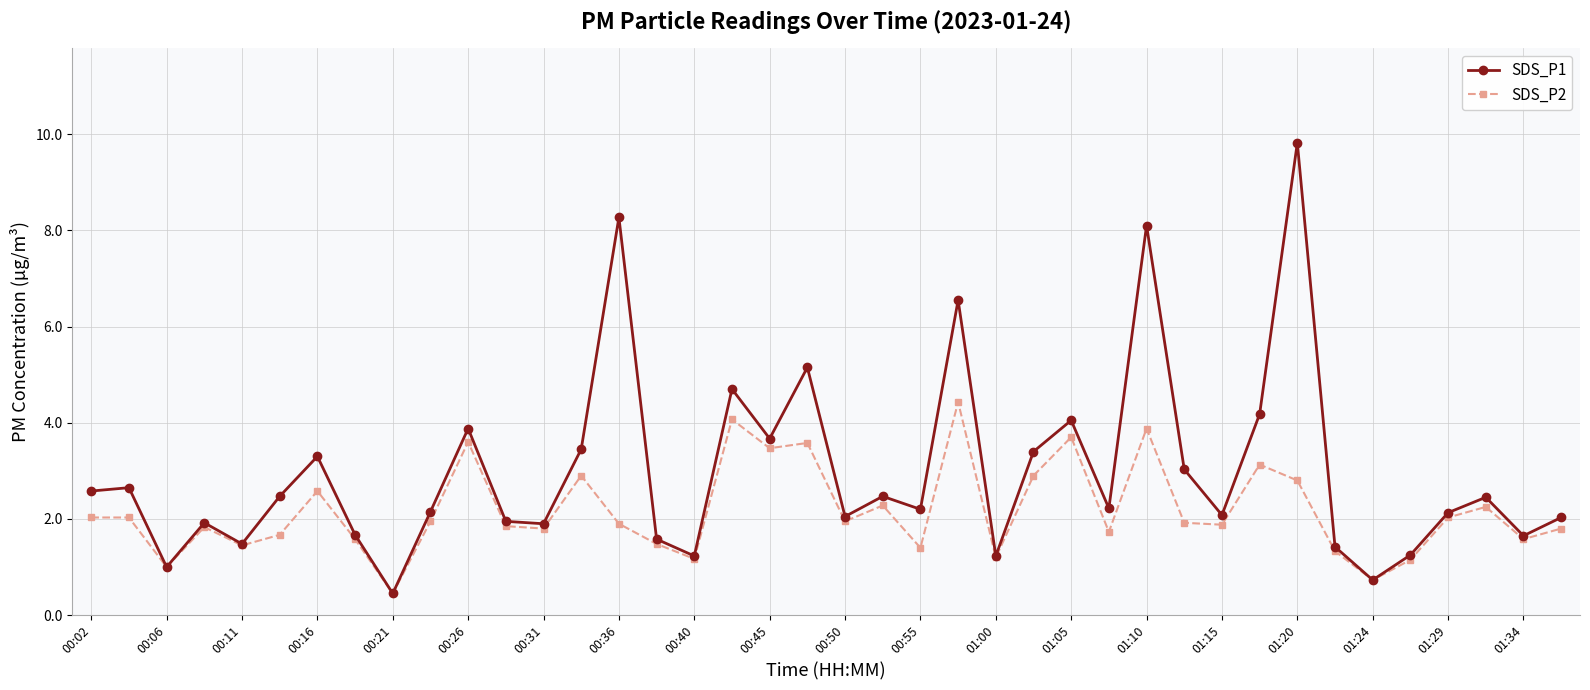

What is the average value of the SDS_P1 series?

3.0